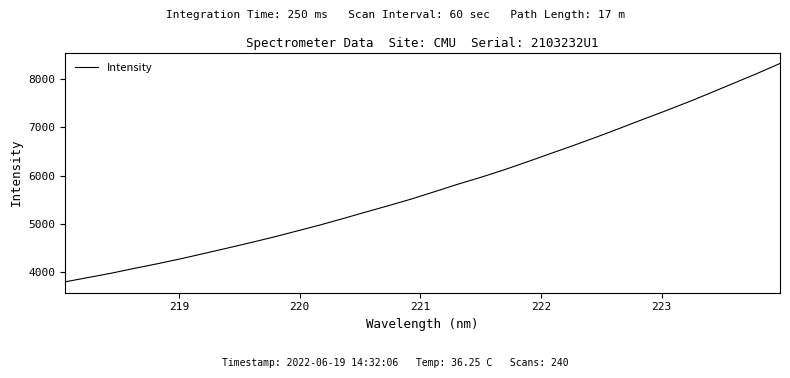

What is the maximum value shown in the chart?

8325.0